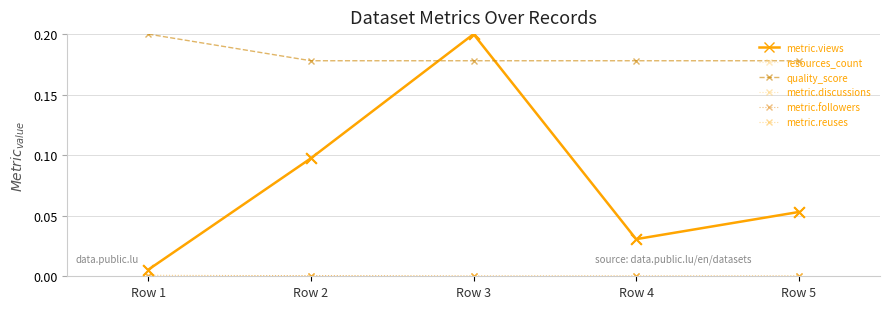

Is the value of resources_count at Row 4 greater than the value of metric.followers at Row 1?

Yes